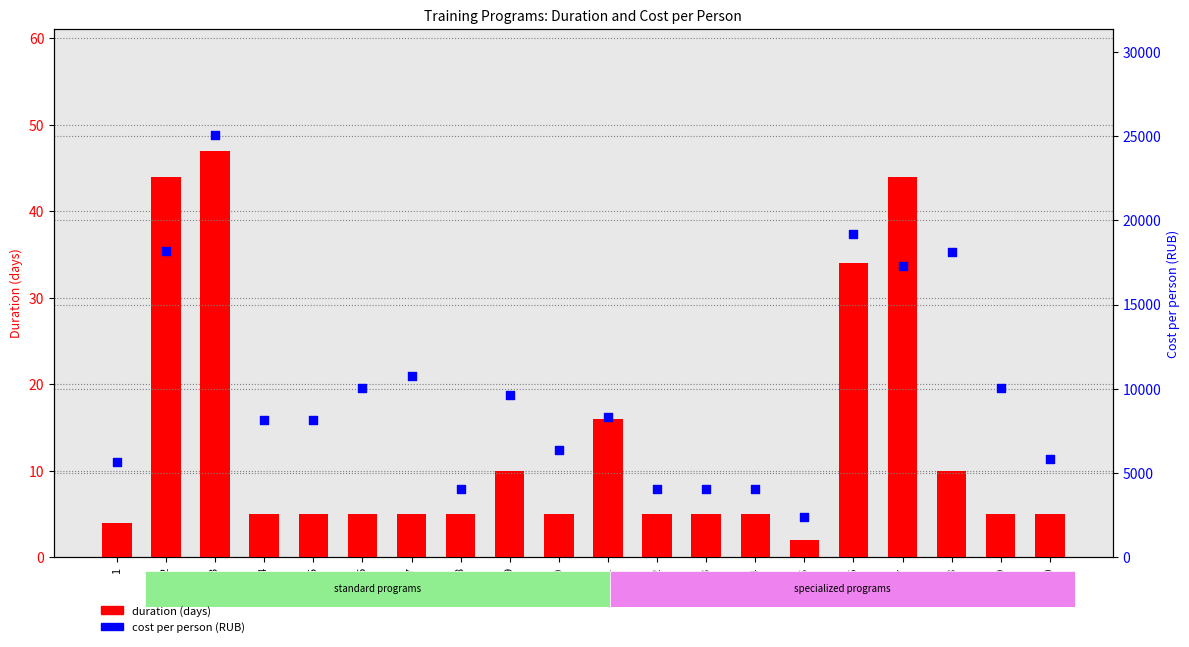

Which series has the largest total across all categories?

cost per person (RUB)